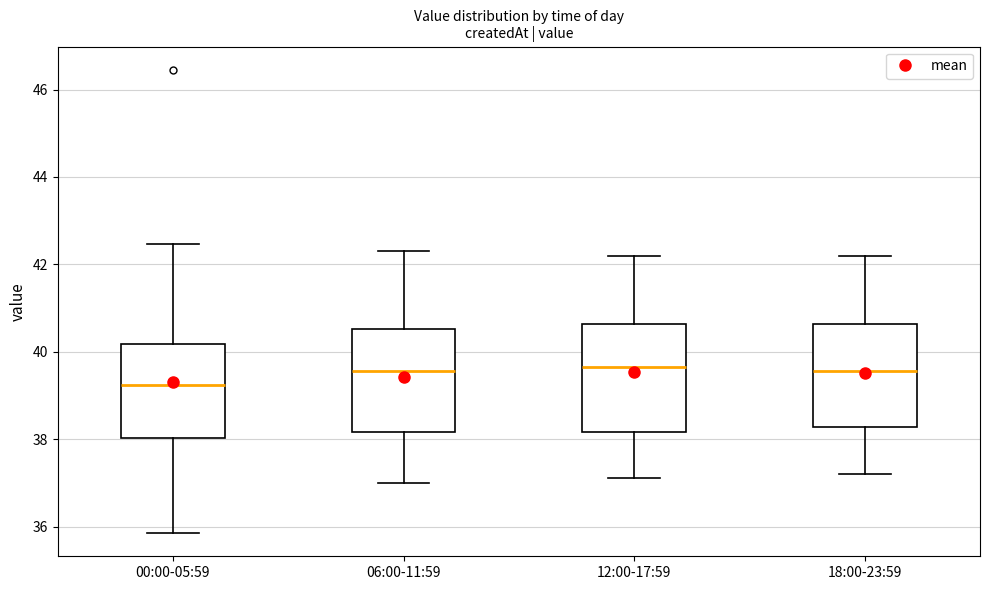

Which box has the lowest median line?

00:00-05:59